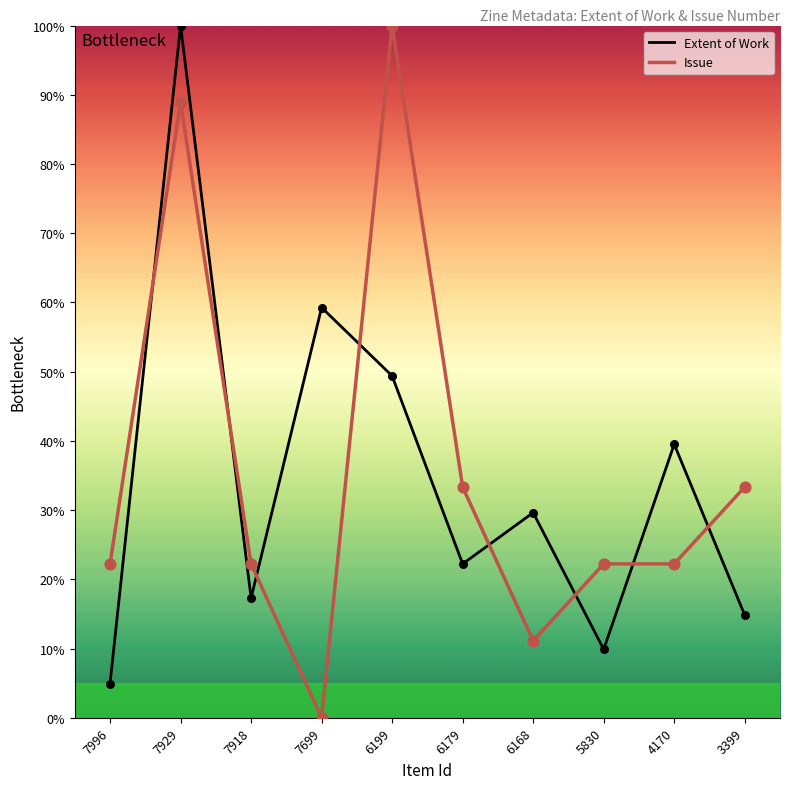

What is the total value across all series at 6179?

55.6